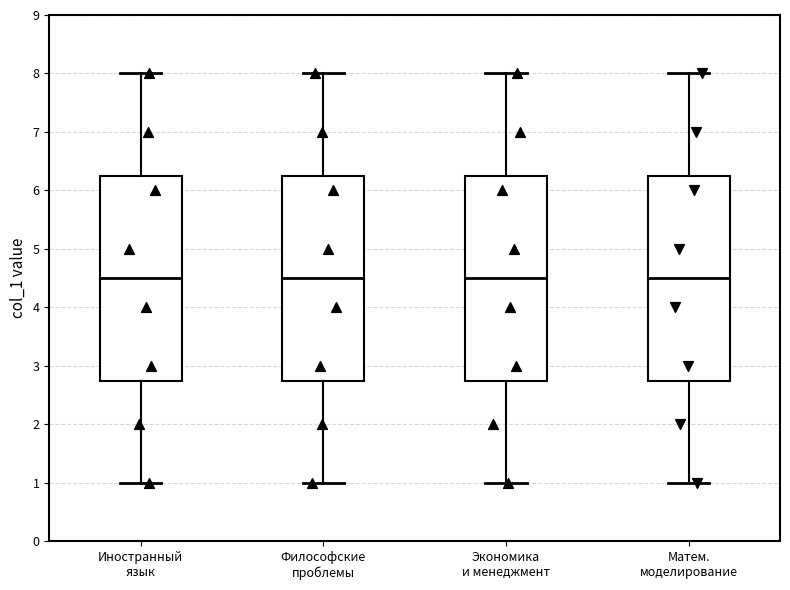

Where is the upper edge of the box for Экономика и менеджмент on the y-axis? The values are not printed on the chart, so give them approximately, as read against the axis.

6.3